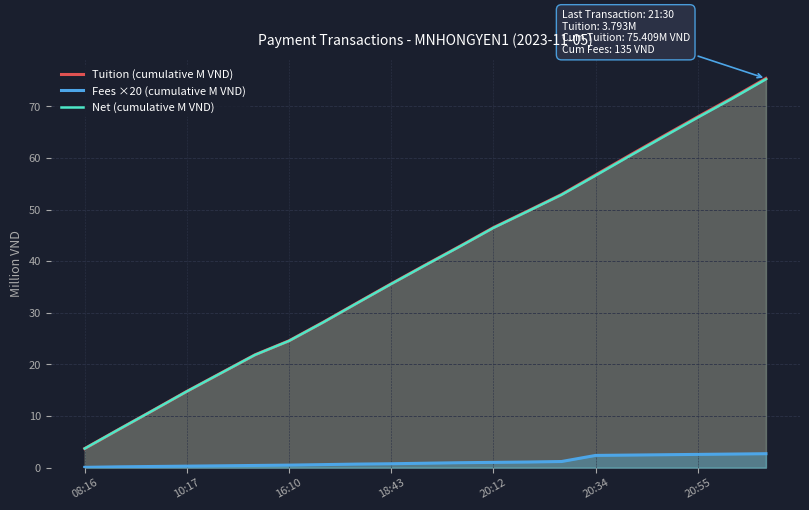

True or false: Fees ×20 (cumulative M VND) and Tuition (cumulative M VND) intersect in this chart.

False